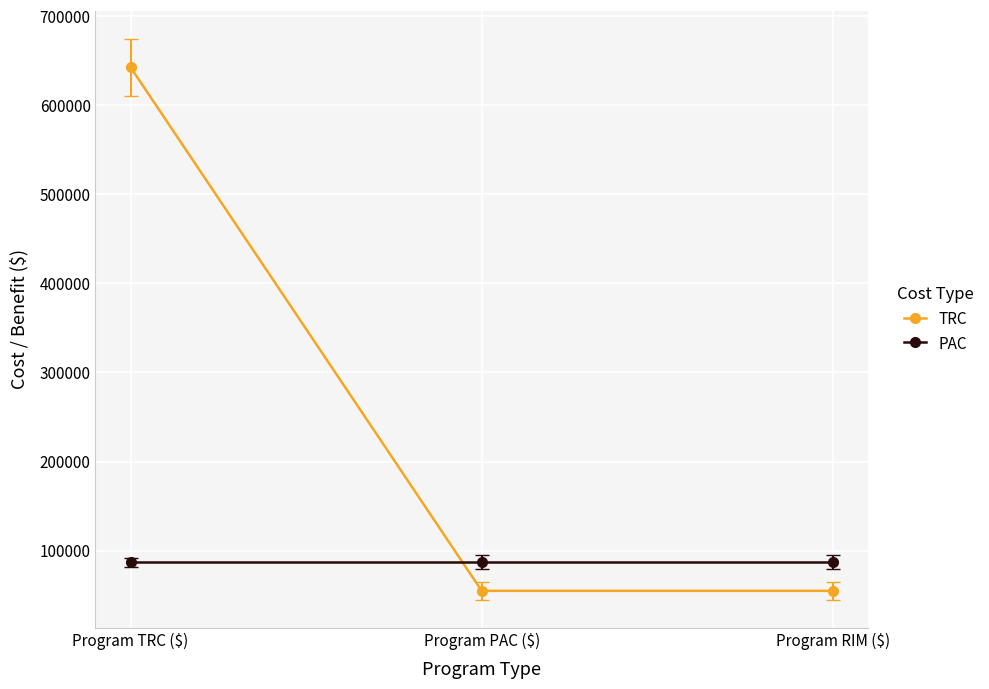

The value of TRC at Program PAC ($) is 54789.0. True or false?

True